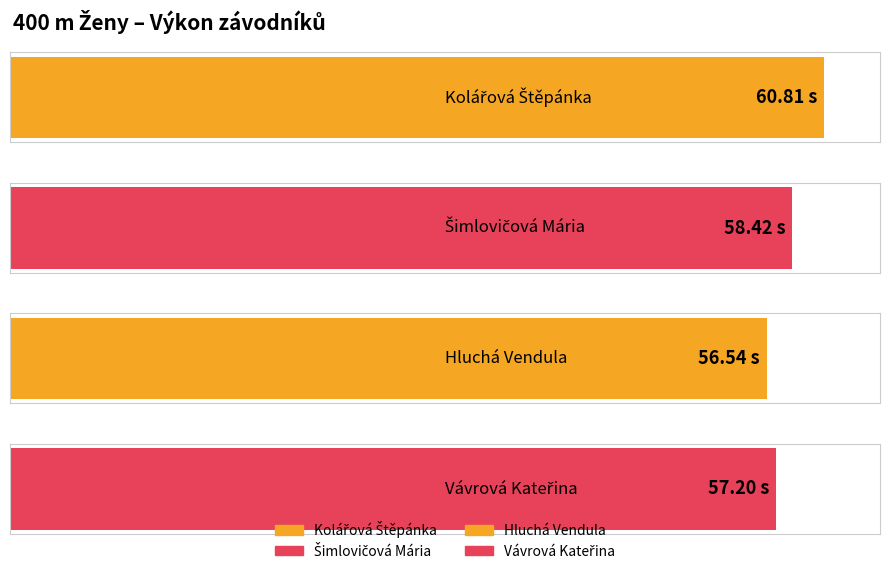

What is the label of the 3rd bar from the right?

Šimlovičová Mária